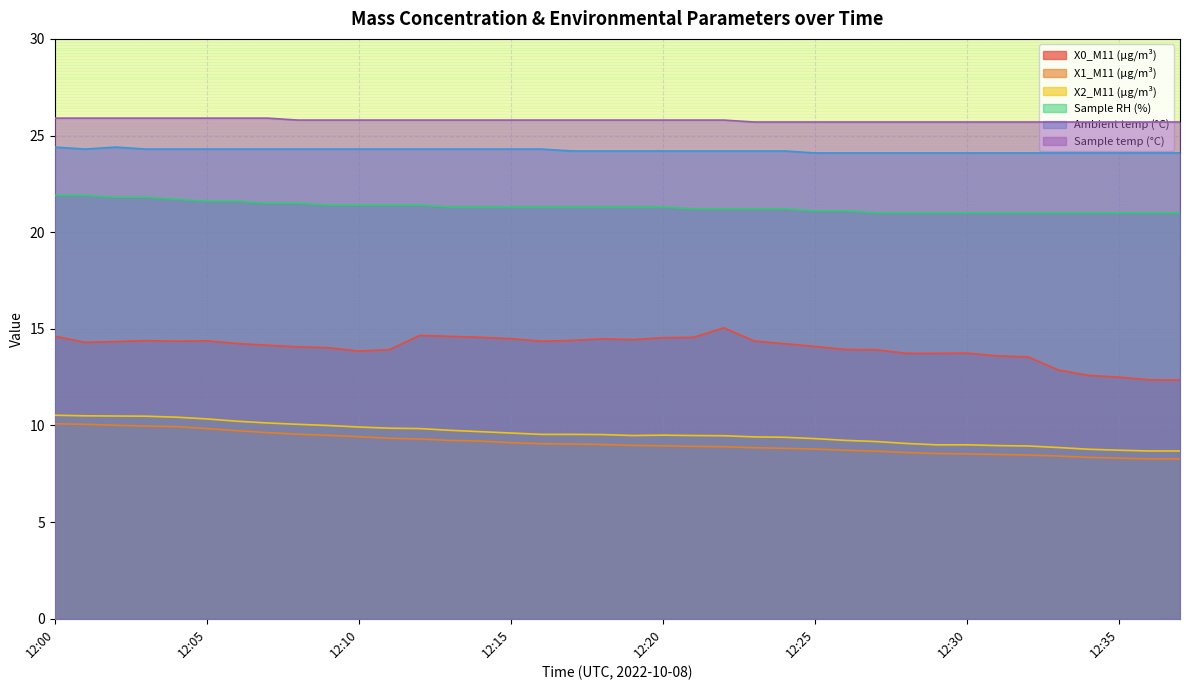

Reading right to left, transcribe all the data shown in this chart.

X0_M11 (μg/m³): 12.3	12.4	12.5	12.6	12.9	13.6	13.6	13.7	13.7	13.7	13.9	13.9	14.1	14.2	14.4	15.1	14.6	14.5	14.4	14.5	14.4	14.4	14.5	14.6	14.6	14.7	13.9	13.8	14.0	14.1	14.2	14.2	14.4	14.4	14.4	14.3	14.3	14.6
X1_M11 (μg/m³): 8.3	8.3	8.3	8.3	8.4	8.5	8.5	8.5	8.6	8.6	8.7	8.7	8.8	8.8	8.8	8.9	8.9	8.9	9.0	9.0	9.0	9.1	9.1	9.2	9.2	9.3	9.3	9.4	9.5	9.6	9.6	9.7	9.8	9.9	10.0	10.0	10.1	10.1
X2_M11 (μg/m³): 8.7	8.7	8.7	8.8	8.9	8.9	9.0	9.0	9.0	9.1	9.2	9.2	9.3	9.4	9.4	9.5	9.5	9.5	9.5	9.5	9.5	9.5	9.6	9.7	9.8	9.8	9.9	9.9	10.0	10.1	10.1	10.2	10.3	10.4	10.5	10.5	10.5	10.5
Sample RH (%): 21.0	21.0	21.0	21.0	21.0	21.0	21.0	21.0	21.0	21.0	21.0	21.1	21.1	21.2	21.2	21.2	21.2	21.3	21.3	21.3	21.3	21.3	21.3	21.3	21.3	21.4	21.4	21.4	21.4	21.5	21.5	21.6	21.6	21.7	21.8	21.8	21.9	21.9
Ambient temp (°C): 24.1	24.1	24.1	24.1	24.1	24.1	24.1	24.1	24.1	24.1	24.1	24.1	24.1	24.2	24.2	24.2	24.2	24.2	24.2	24.2	24.2	24.3	24.3	24.3	24.3	24.3	24.3	24.3	24.3	24.3	24.3	24.3	24.3	24.3	24.3	24.4	24.3	24.4
Sample temp (°C): 25.7	25.7	25.7	25.7	25.7	25.7	25.7	25.7	25.7	25.7	25.7	25.7	25.7	25.7	25.7	25.8	25.8	25.8	25.8	25.8	25.8	25.8	25.8	25.8	25.8	25.8	25.8	25.8	25.8	25.8	25.9	25.9	25.9	25.9	25.9	25.9	25.9	25.9